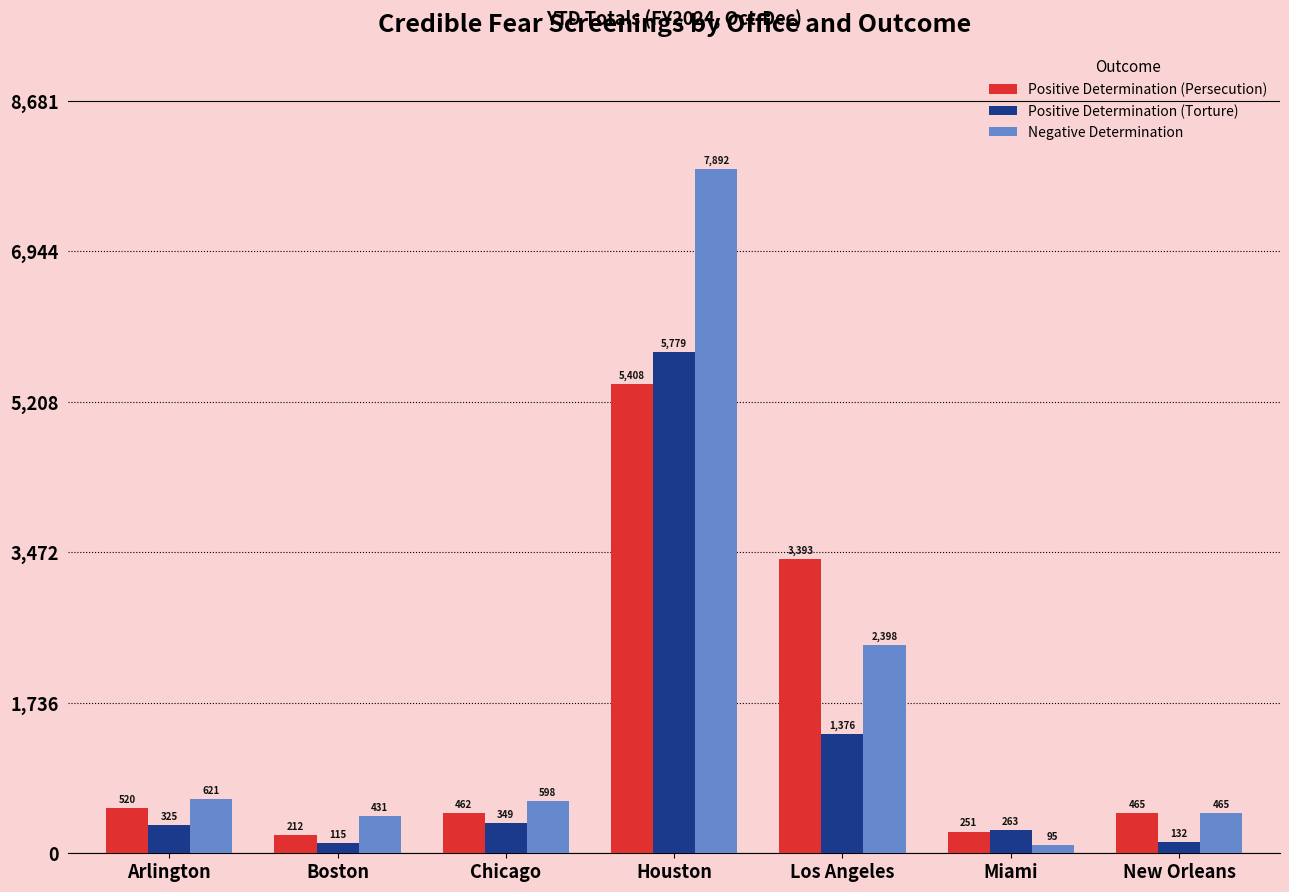

At Los Angeles, list the series in order from smallest to largest.

Positive Determination (Torture), Negative Determination, Positive Determination (Persecution)